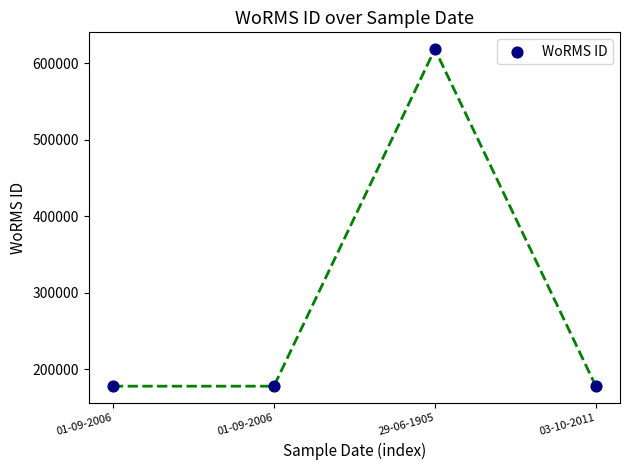

What is the range of Y values (max minus min)?

441146